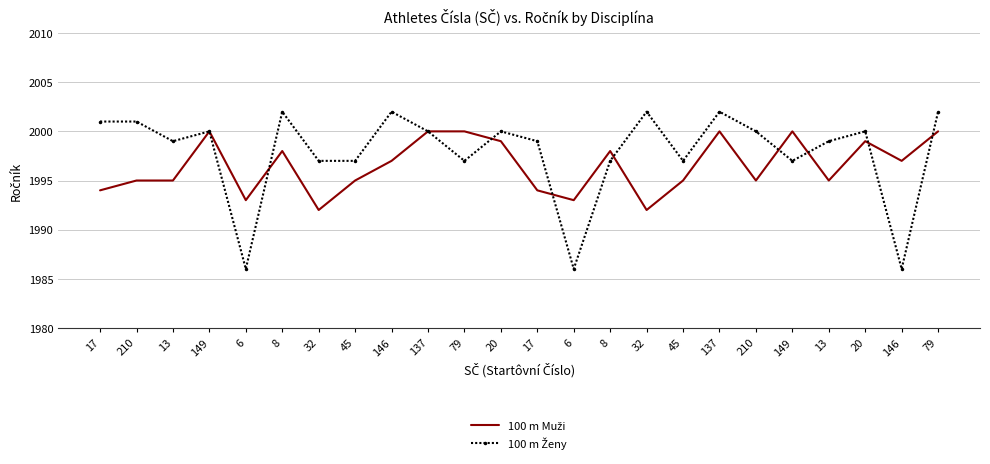

Which category has the highest value in the 100 m Ženy series?

8